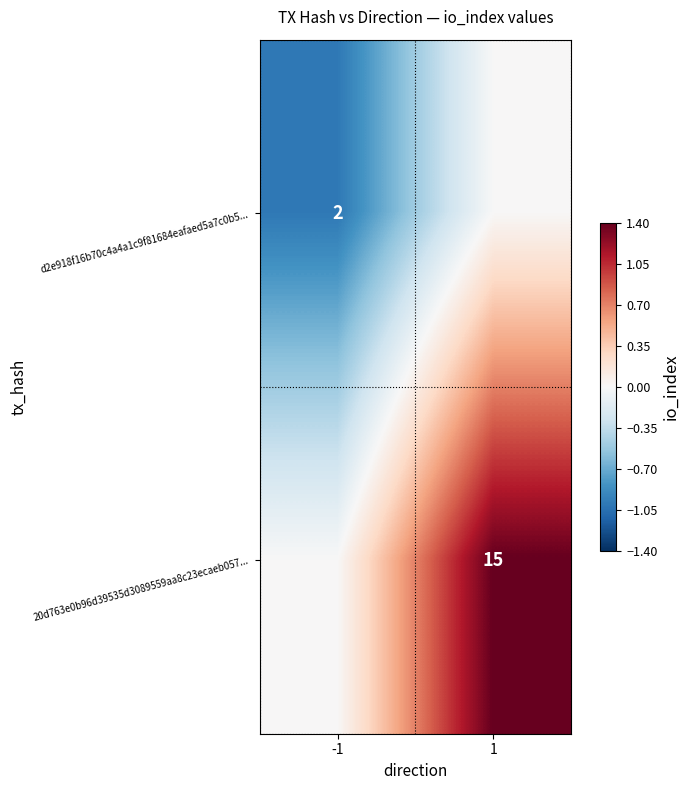

Is the value of 20d763e0b96d39535d3089559aa8c23ecaeb057... at 1 greater than the value of d2e918f16b70c4a4a1c9f81684eafaed5a7c0b5... at -1?

Yes